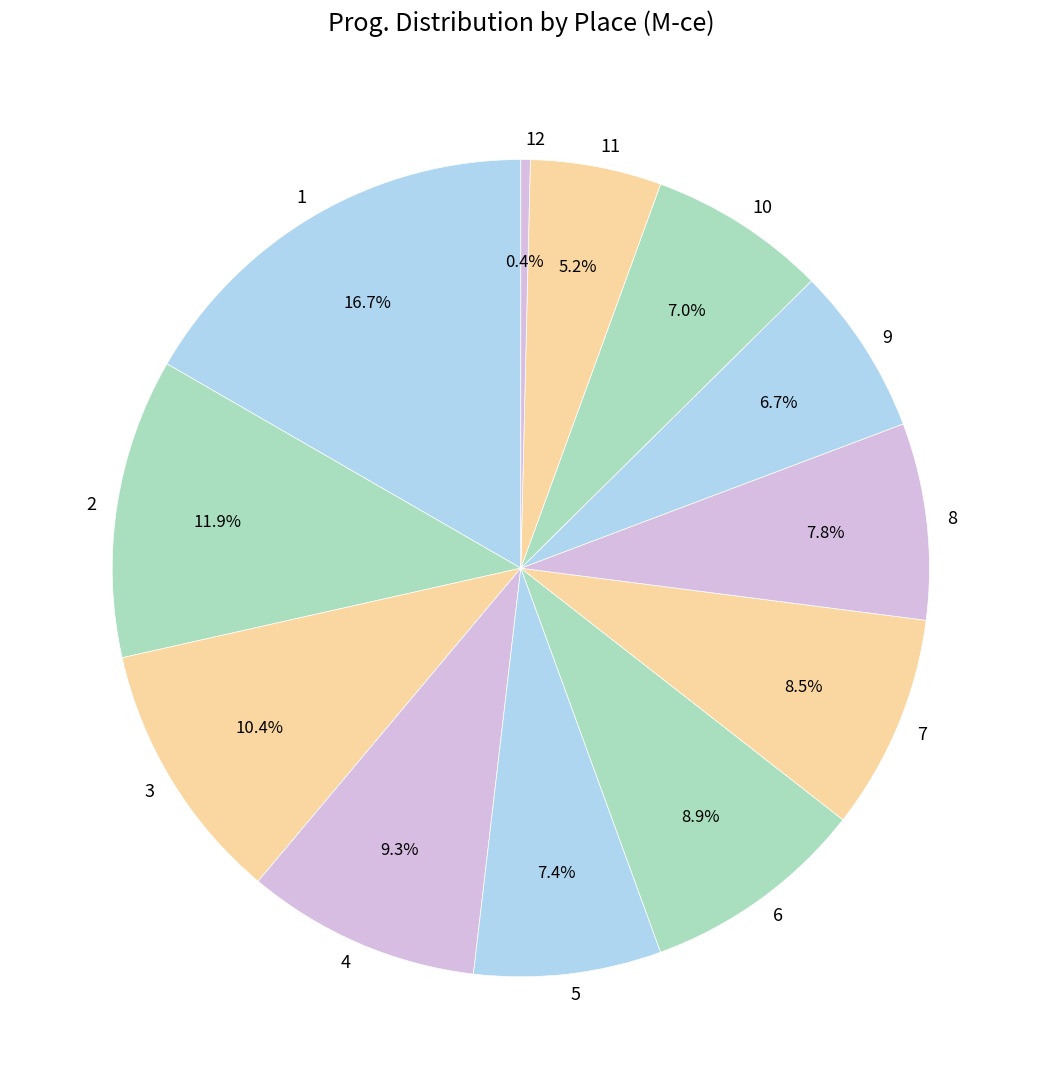

Is it true that 1 is 17% of the pie?

True